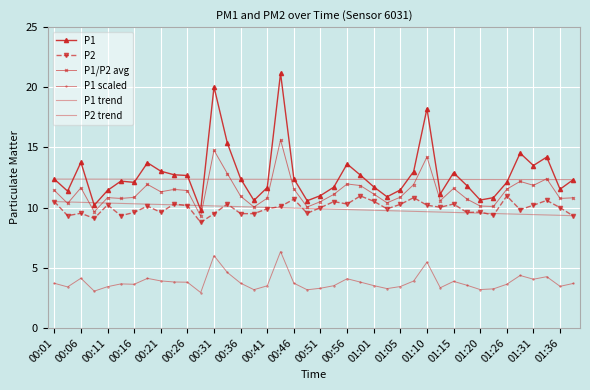

Rank the series by their maximum value, from highest to lowest.

P1, P1/P2 avg, P1 trend, P2, P2 trend, P1 scaled